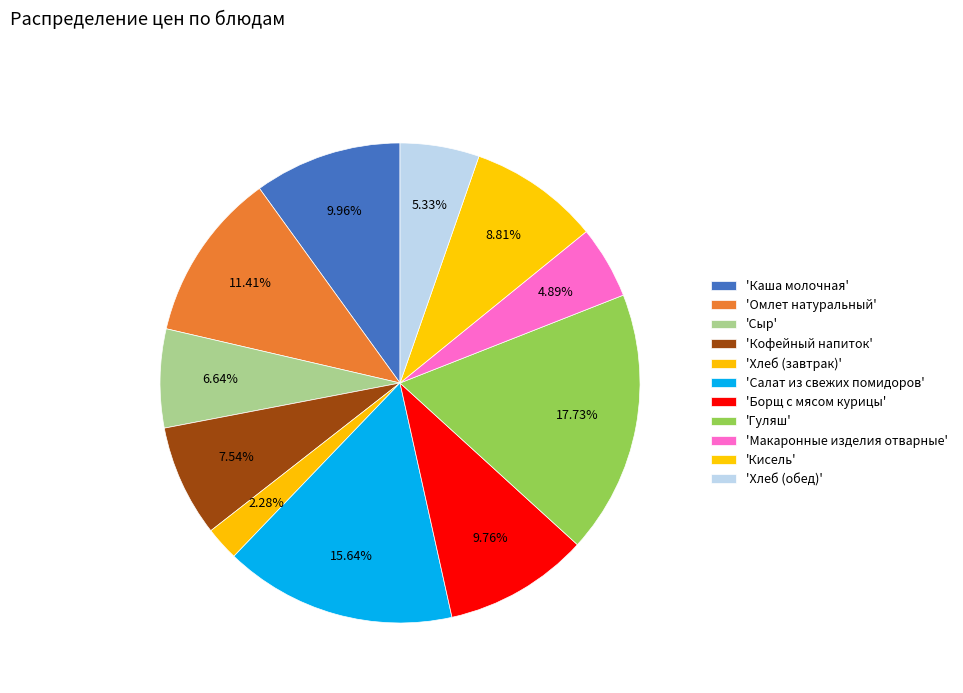

How many slices are in this pie chart?

11